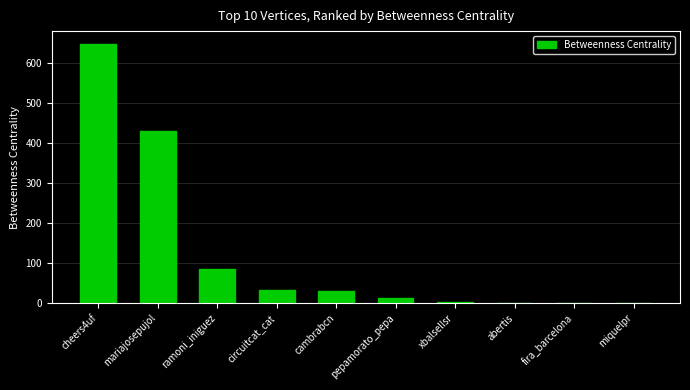

True or false: the data shows 29.8 at cambrabcn.

True